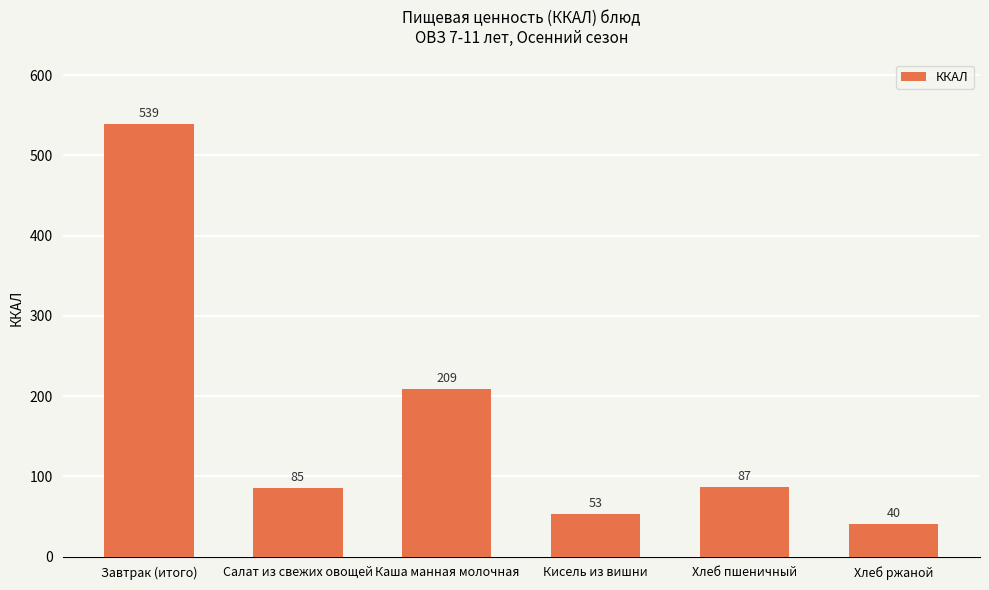

What value does the data have at Кисель из вишни, to the nearest 50?

50